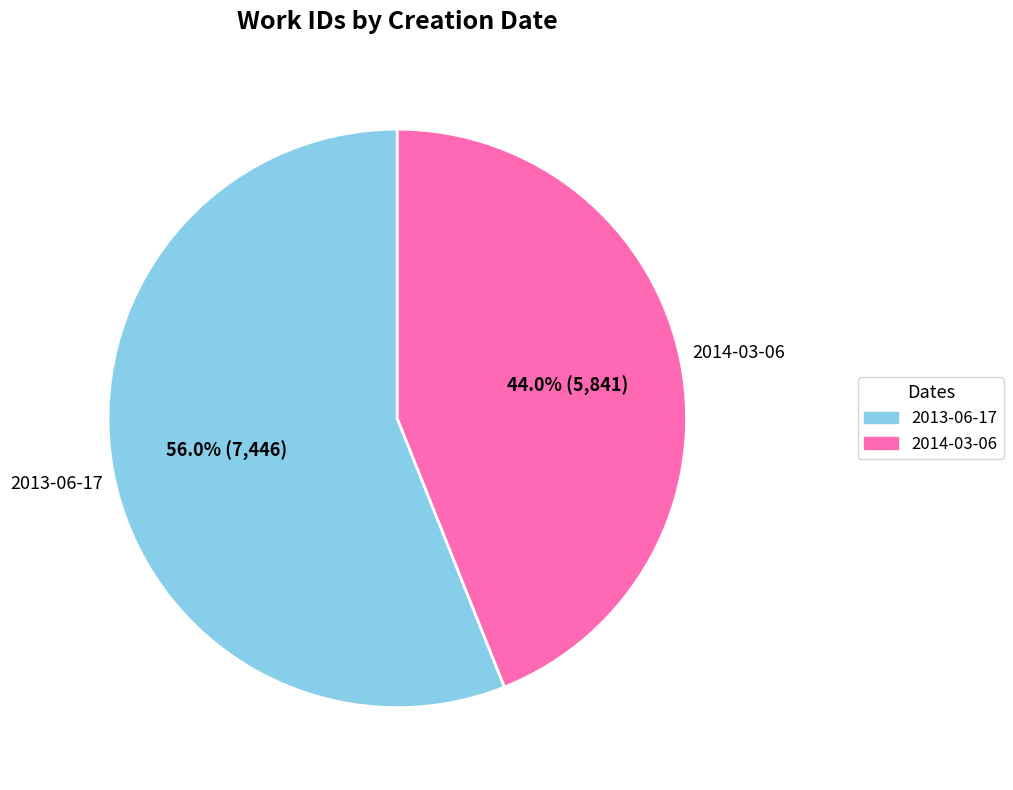

Between 2014-03-06 and 2013-06-17, which is larger?

2013-06-17